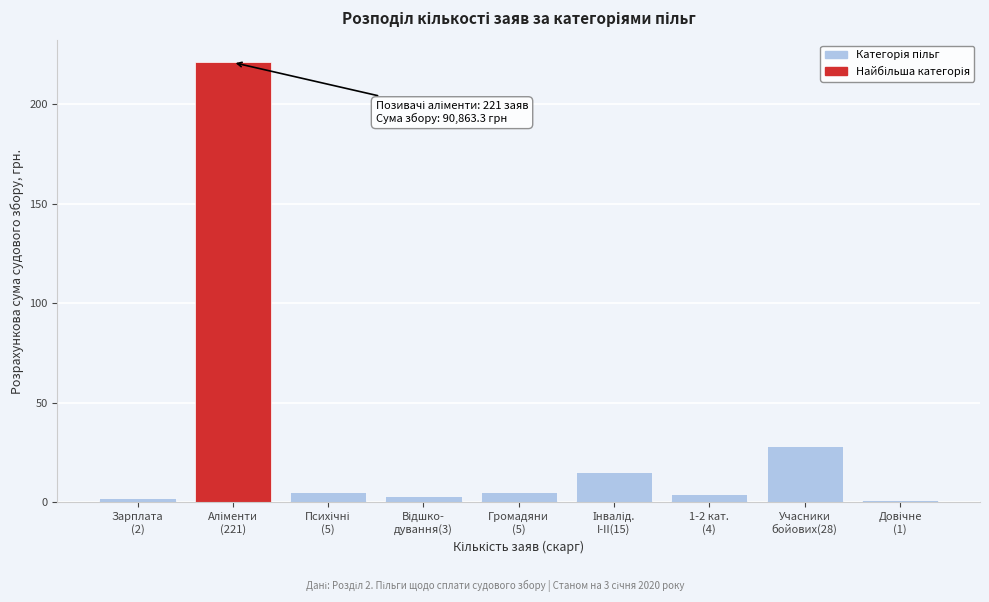

Reading left to right, transcribe all the data shown in this chart.

2	221	5	3	5	15	4	28	1